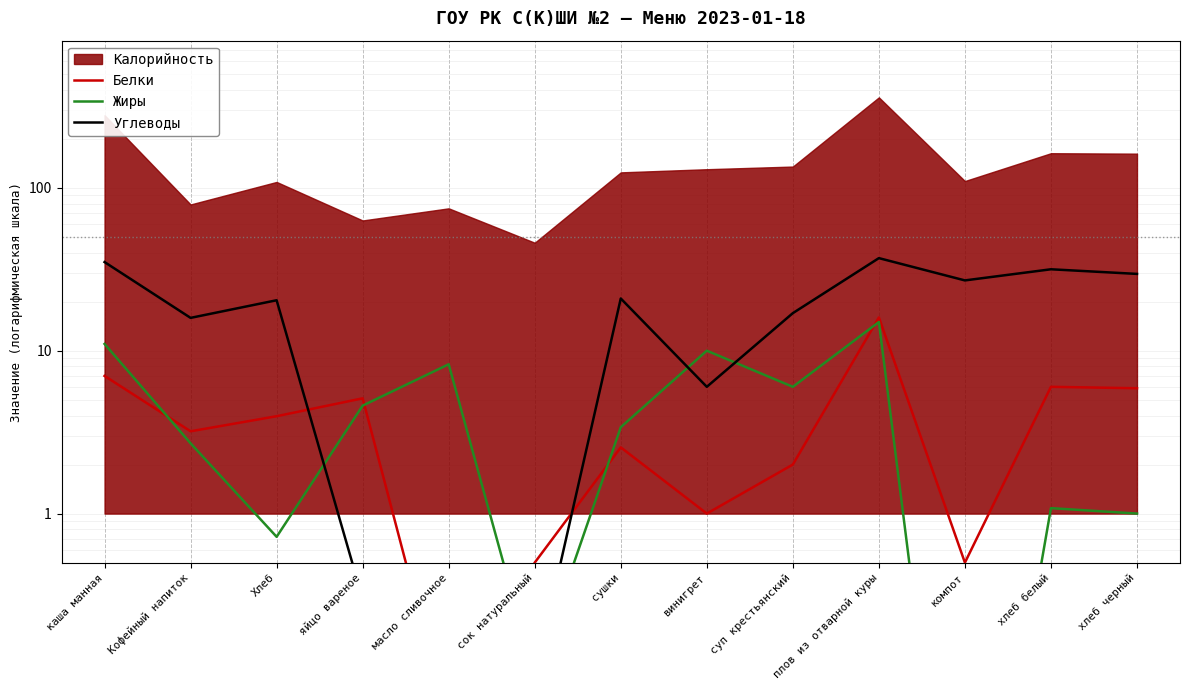

How many interior local valleys does the Белки series have?

4